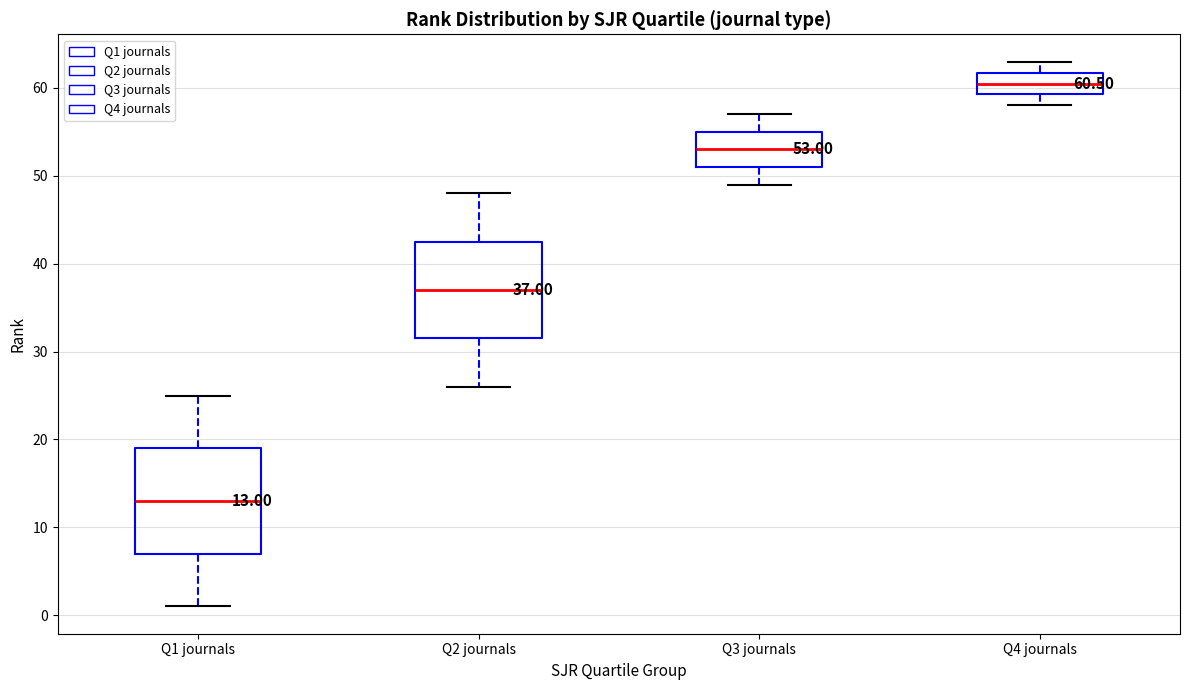

Which box has the lowest median line?

Q1 journals